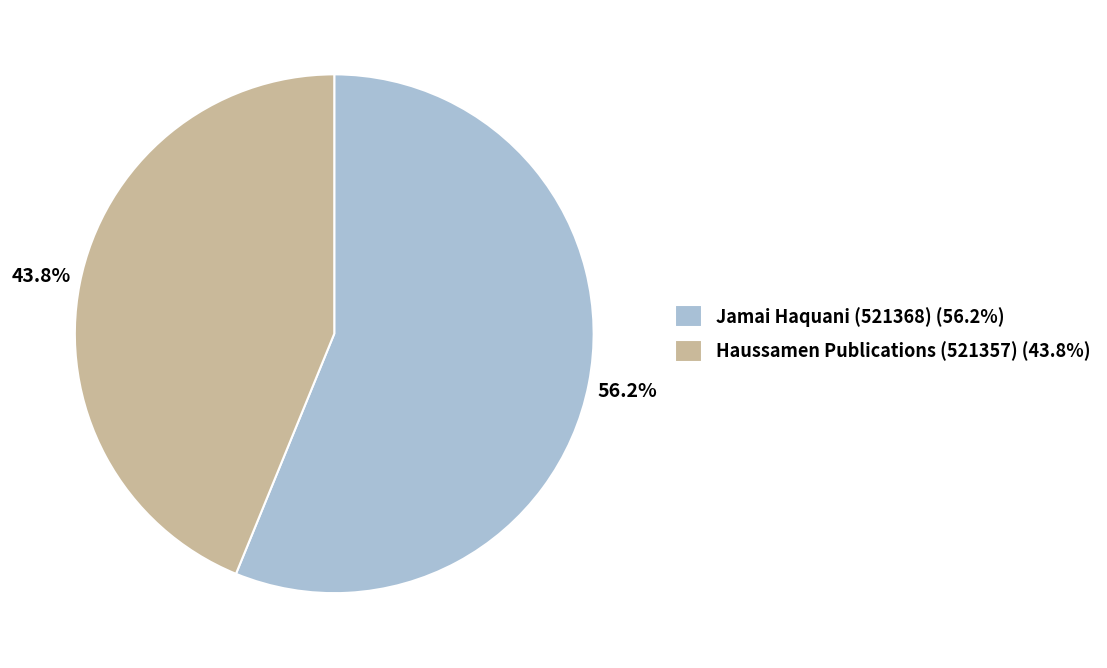

Does Jamai Haquani (521368) represent more than half of the total?

Yes